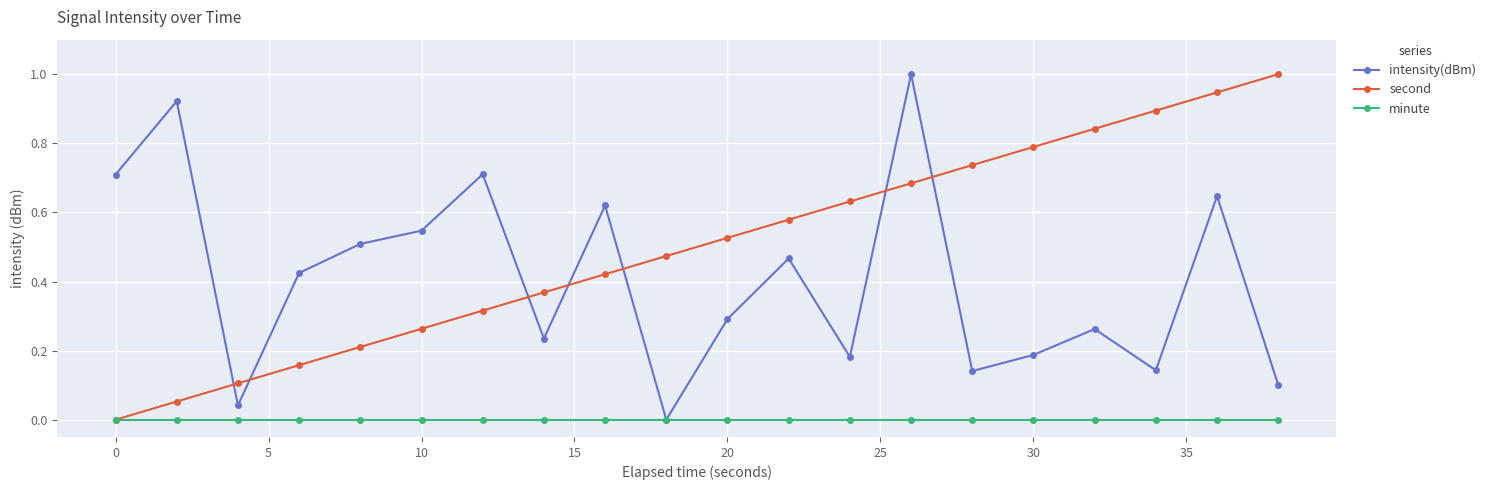

True or false: intensity(dBm) and second intersect in this chart.

True